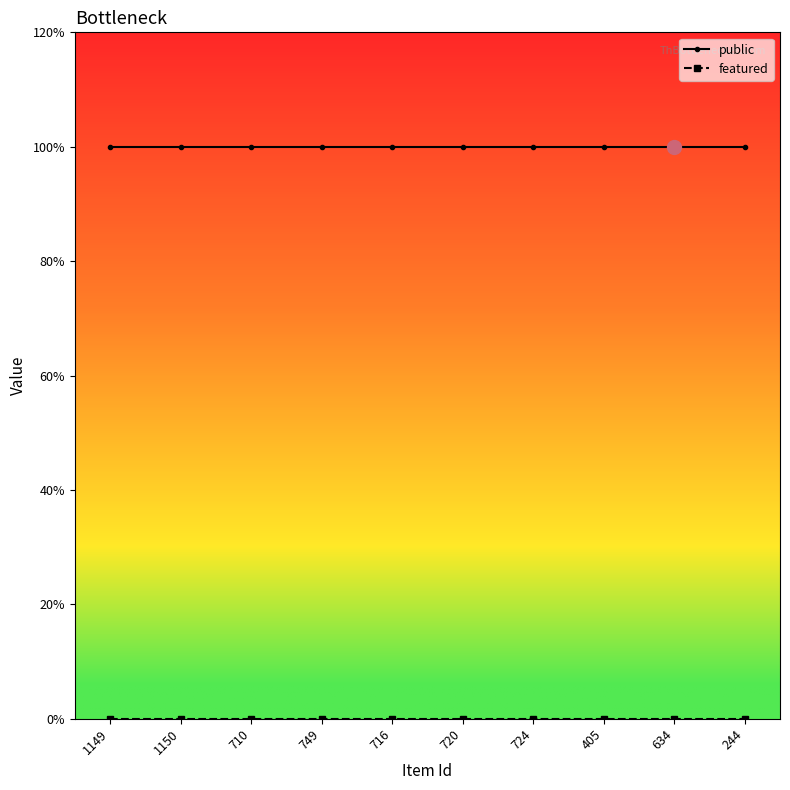

Reading left to right, transcribe all the data shown in this chart.

public: 1149=1	1150=1	710=1	749=1	716=1	720=1	724=1	405=1	634=1	244=1
featured: 1149=0	1150=0	710=0	749=0	716=0	720=0	724=0	405=0	634=0	244=0